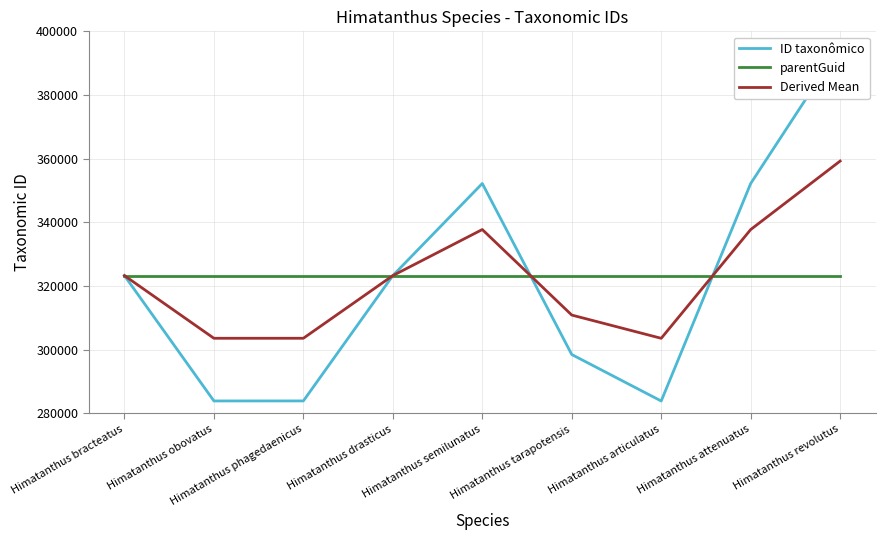

At which category is the sum across all series the highest?

Himatanthus revolutus